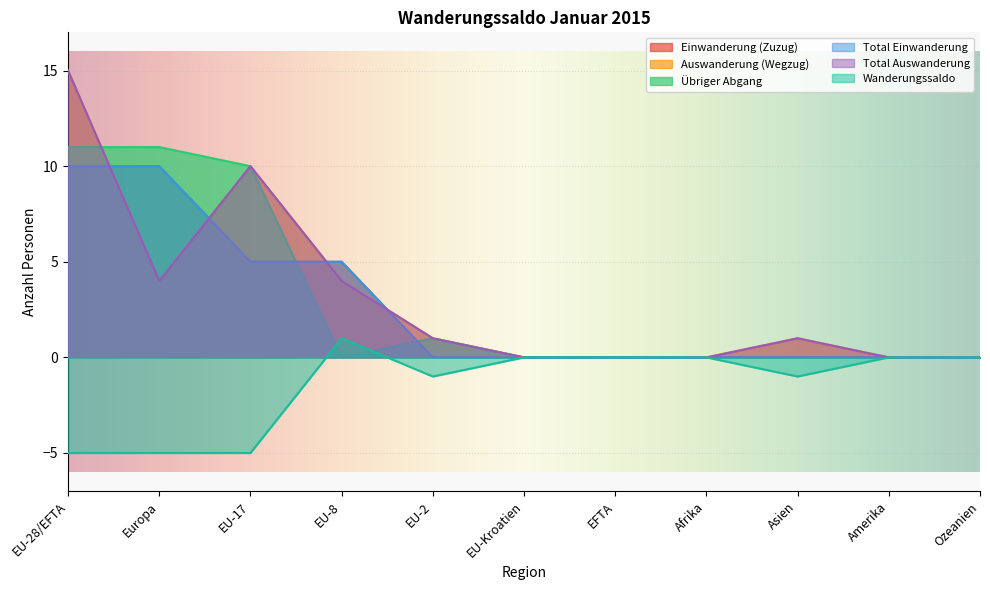

Between Europa and EU-2, which is larger?

Europa